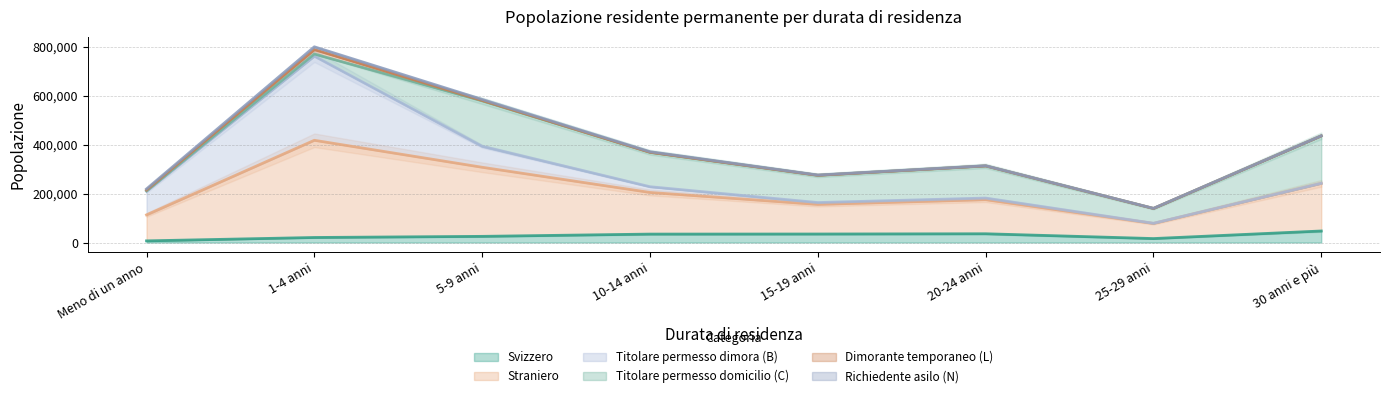

What is the value of the Straniero point at the 7th from the left?

61677